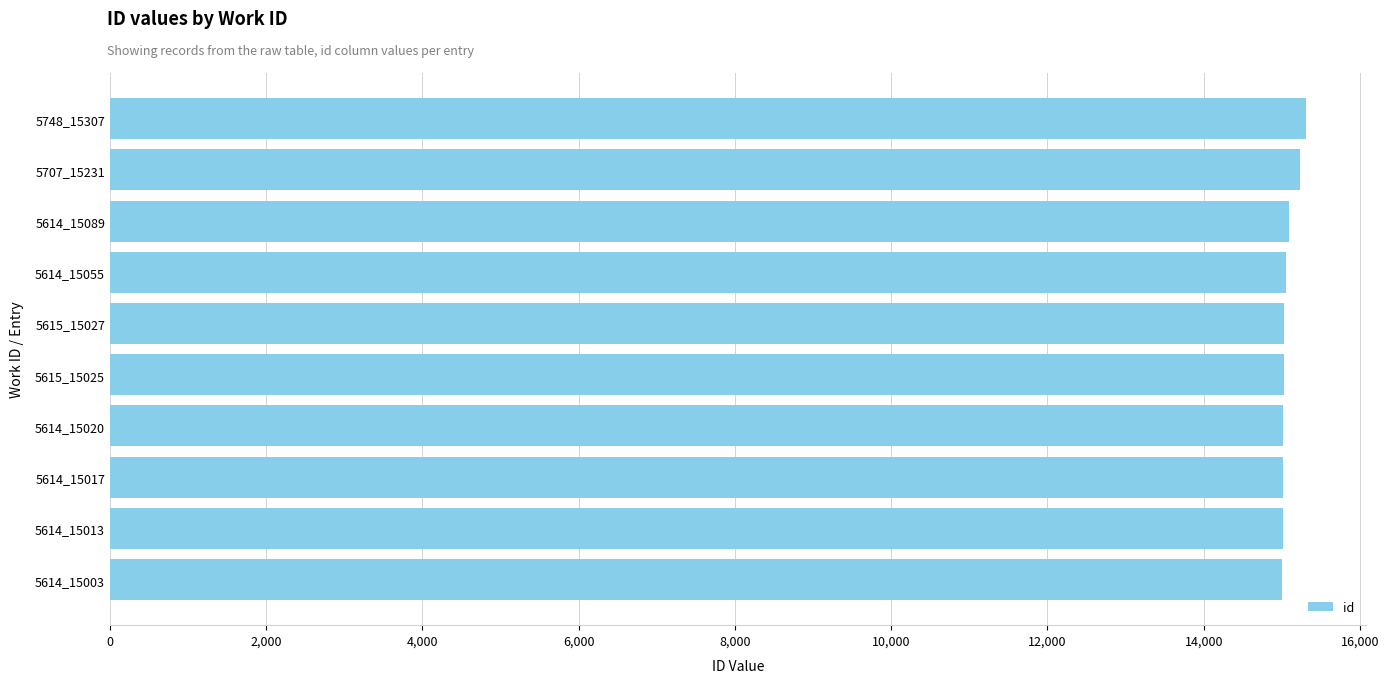

Count the number of data series in this chart.

1